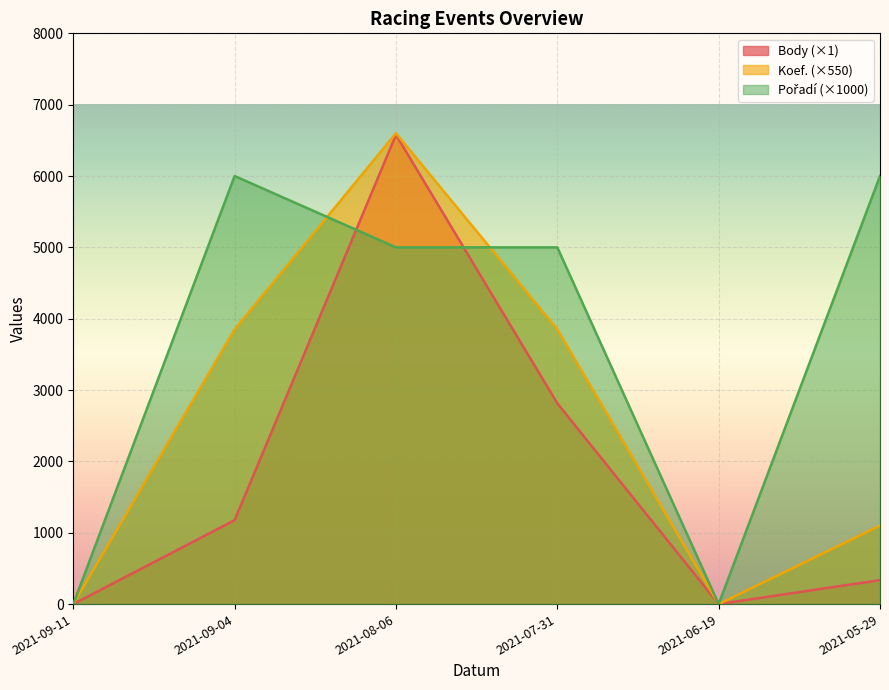

At which label does Body first exceed 1176?

2021-08-06